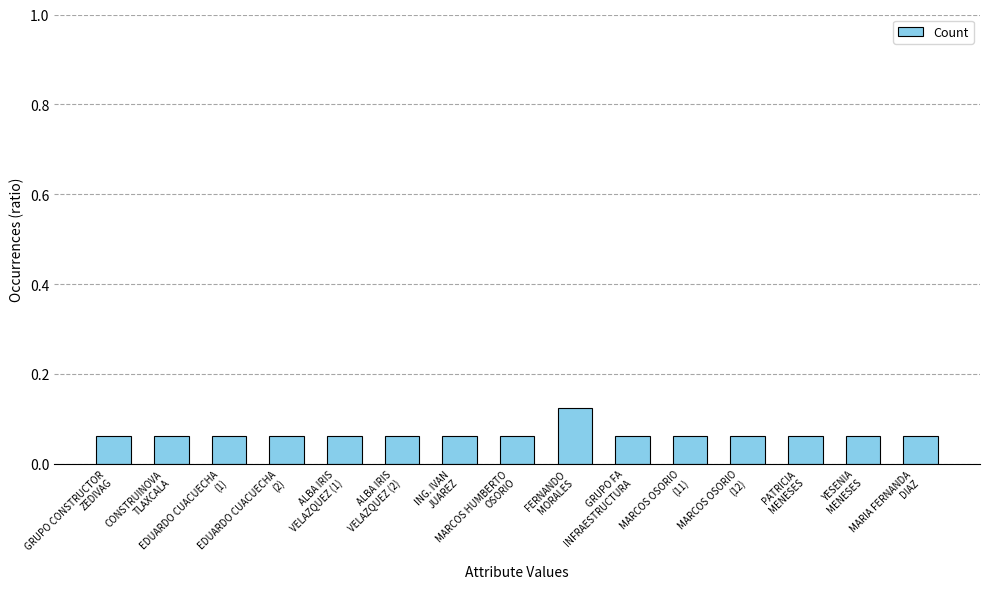

How many values are between 0 and 1?

15